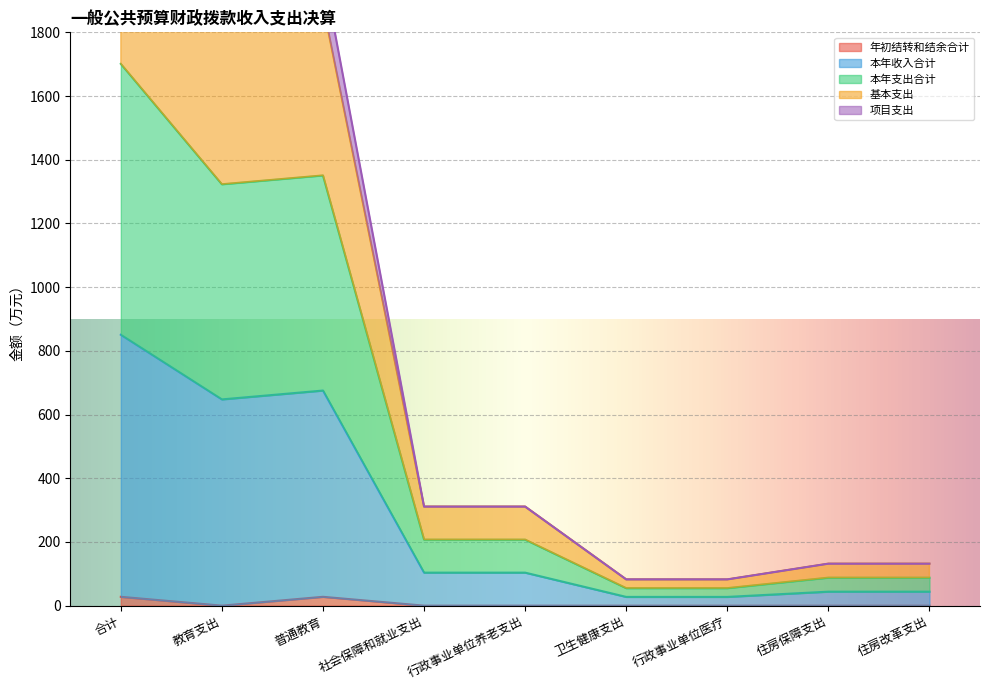

Is it true that 年初结转和结余合计 equals 0.0 at 社会保障和就业支出?

True